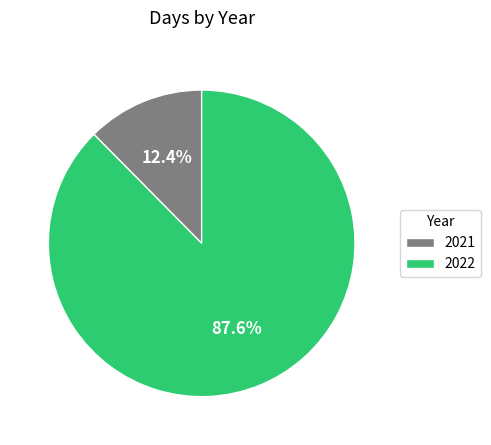

To the nearest percent, what percentage of the pie is 2021?

12%